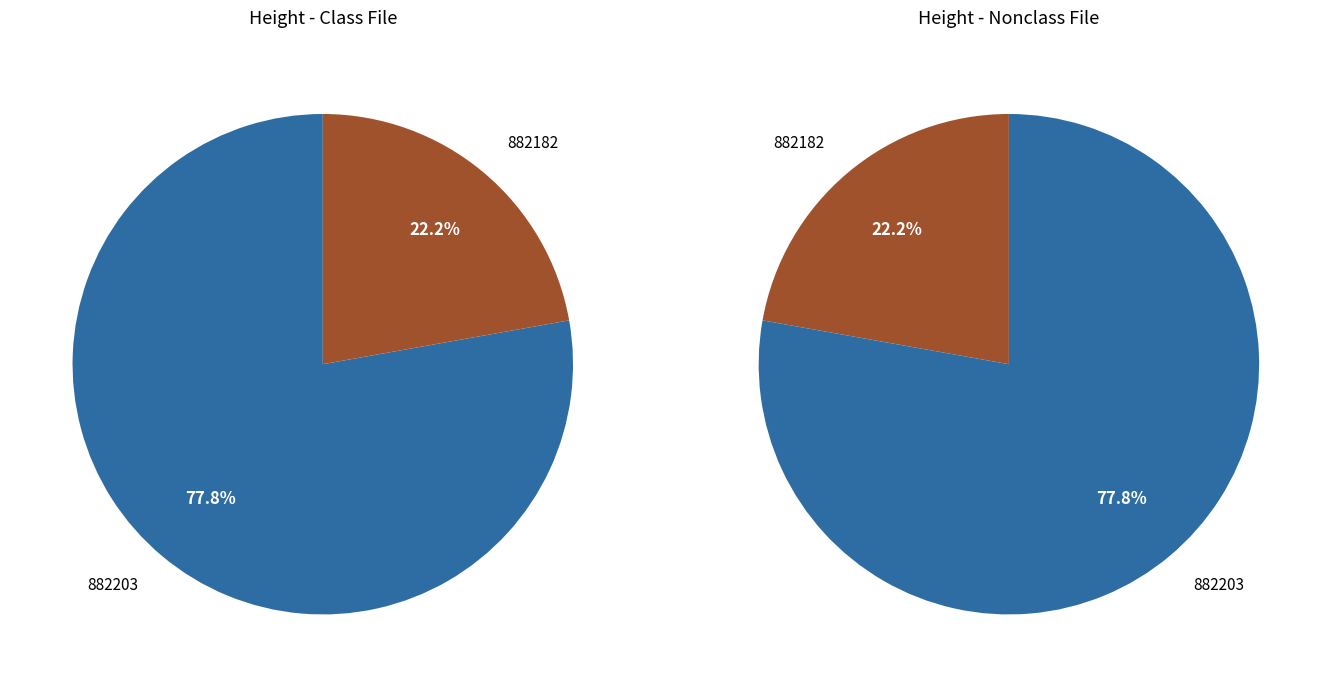

What percentage is the 882203 slice, to the nearest percent?

78%